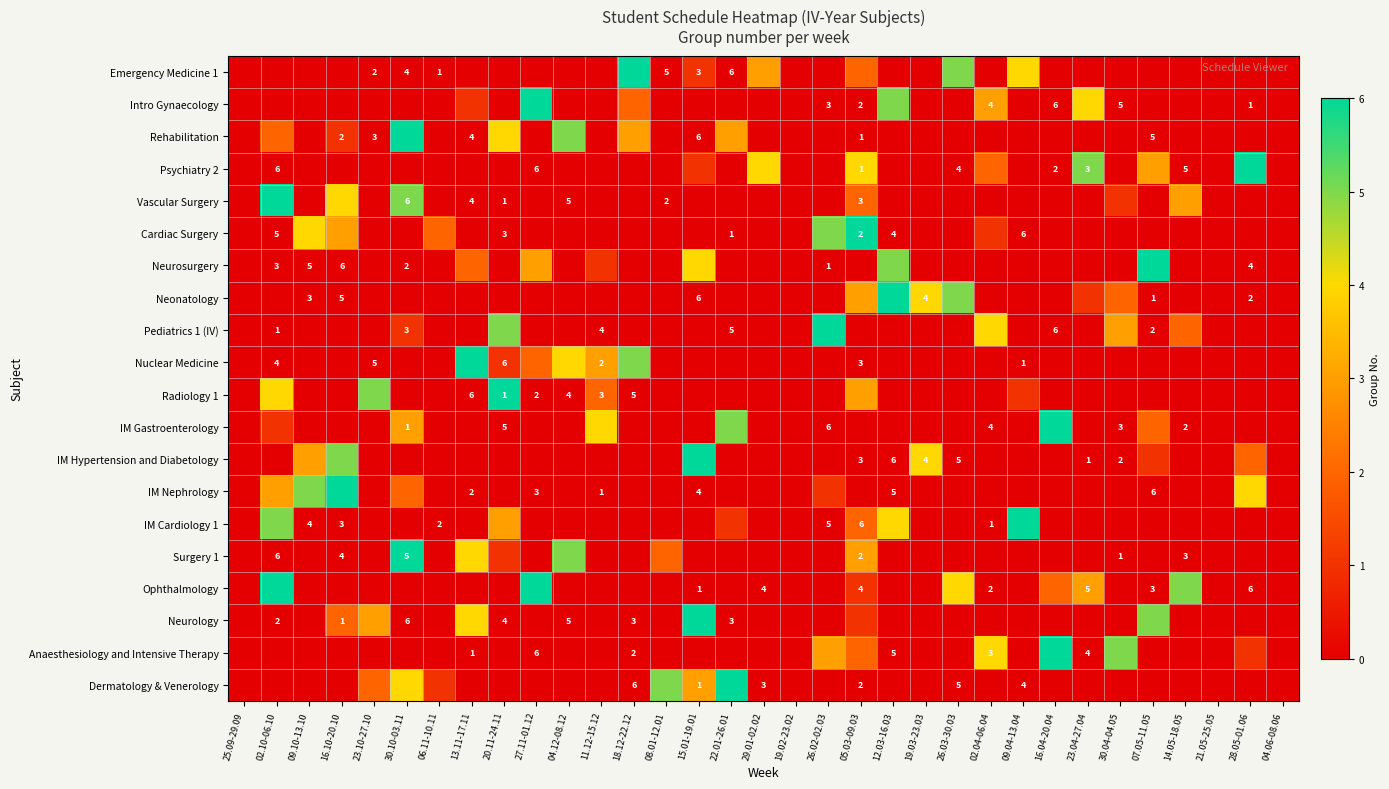

Between 19.02-23.02 and 02.04-06.04, which is larger?

02.04-06.04